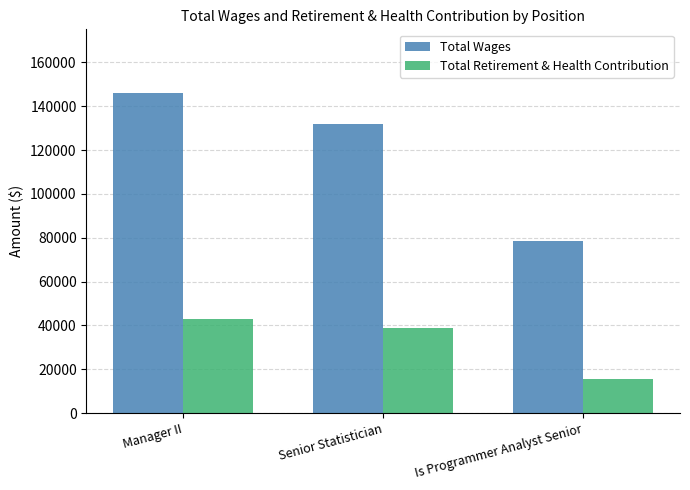

Reading left to right, what are all the values shown in this chart?

Total Wages: 145877	131656	78374
Total Retirement & Health Contribution: 42908	38943	15383